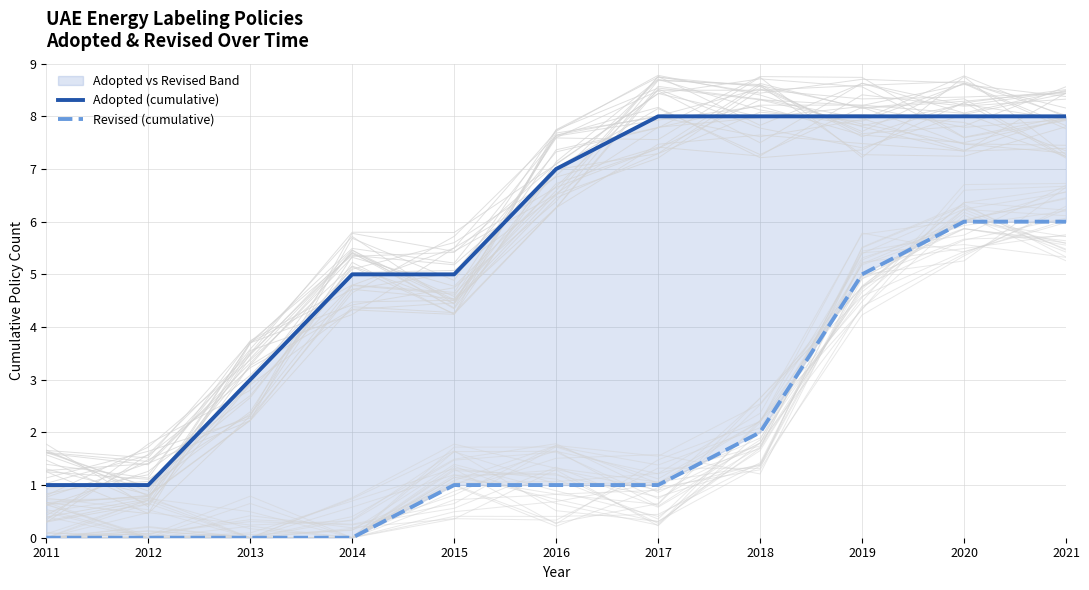

Does the chart display data point markers on the line(s)?

No